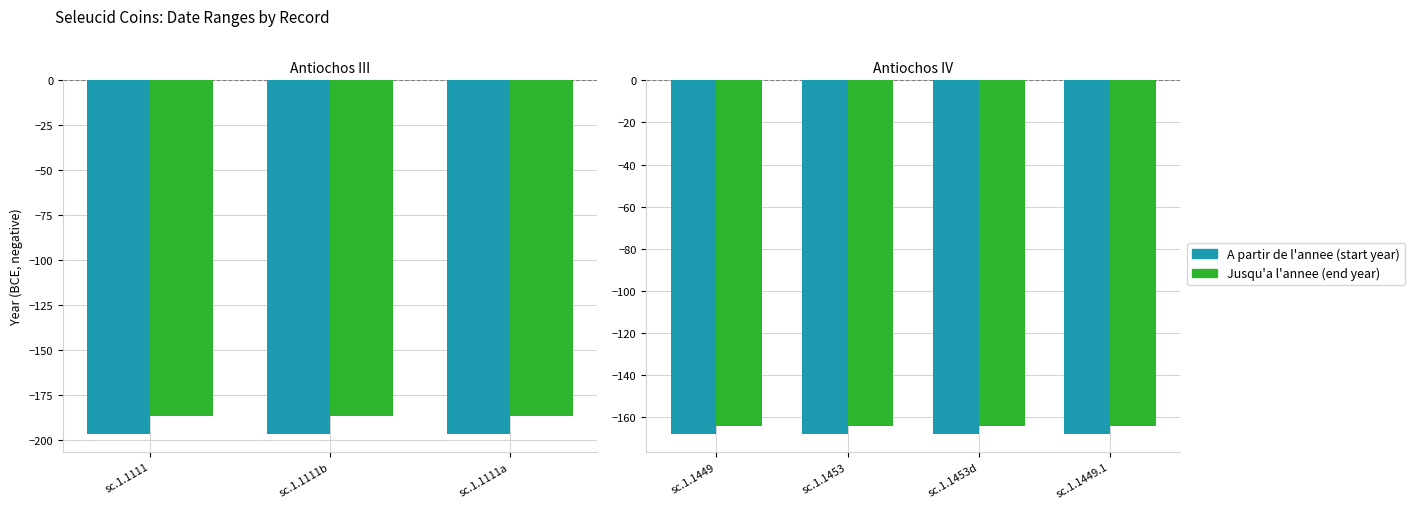

The value of Jusqu'a l'annee at sc.1.1453d is -249. True or false?

False